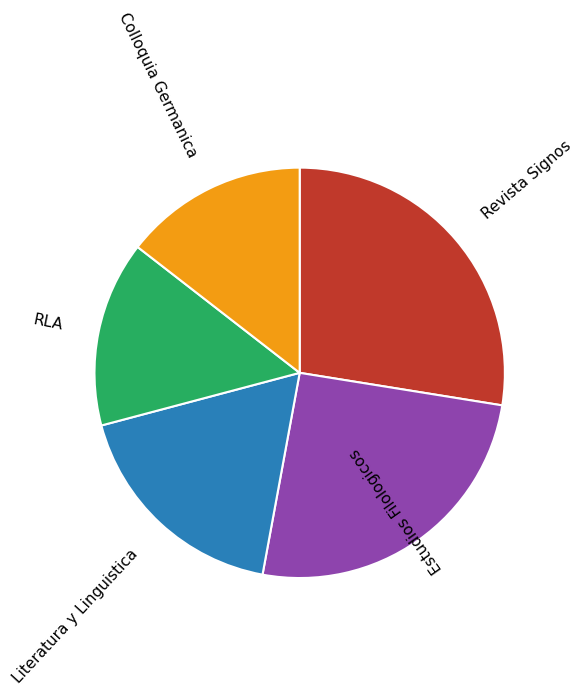

Is there any slice that represents more than half of the pie?

No